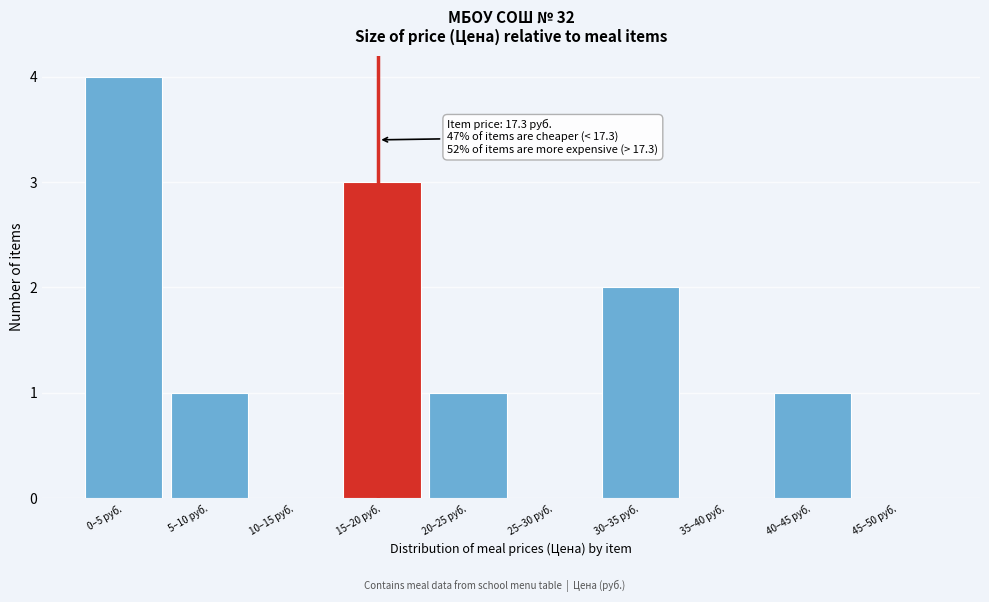

Reading left to right, transcribe all the data shown in this chart.

0–5 руб.=4	5–10 руб.=1	10–15 руб.=0	15–20 руб.=3	20–25 руб.=1	25–30 руб.=0	30–35 руб.=2	35–40 руб.=0	40–45 руб.=1	45–50 руб.=0